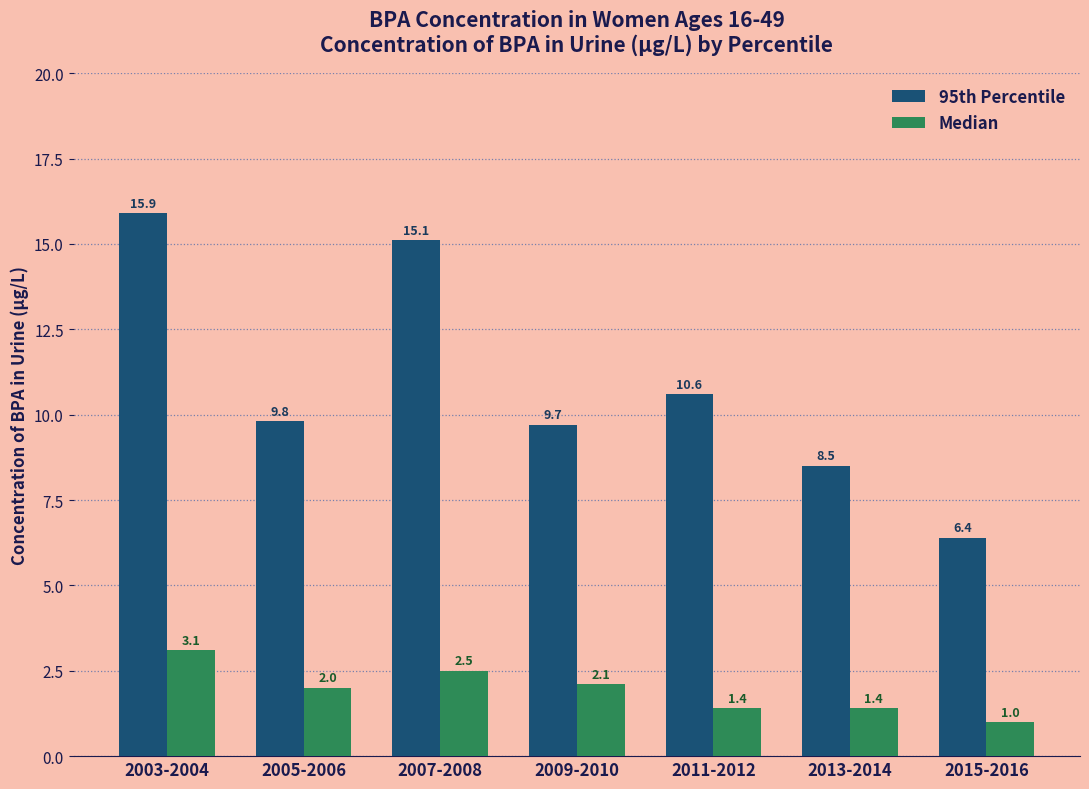

Reading right to left, transcribe all the data shown in this chart.

95th Percentile: 2015-2016=6.4	2013-2014=8.5	2011-2012=10.6	2009-2010=9.7	2007-2008=15.1	2005-2006=9.8	2003-2004=15.9
Median: 2015-2016=1.0	2013-2014=1.4	2011-2012=1.4	2009-2010=2.1	2007-2008=2.5	2005-2006=2.0	2003-2004=3.1